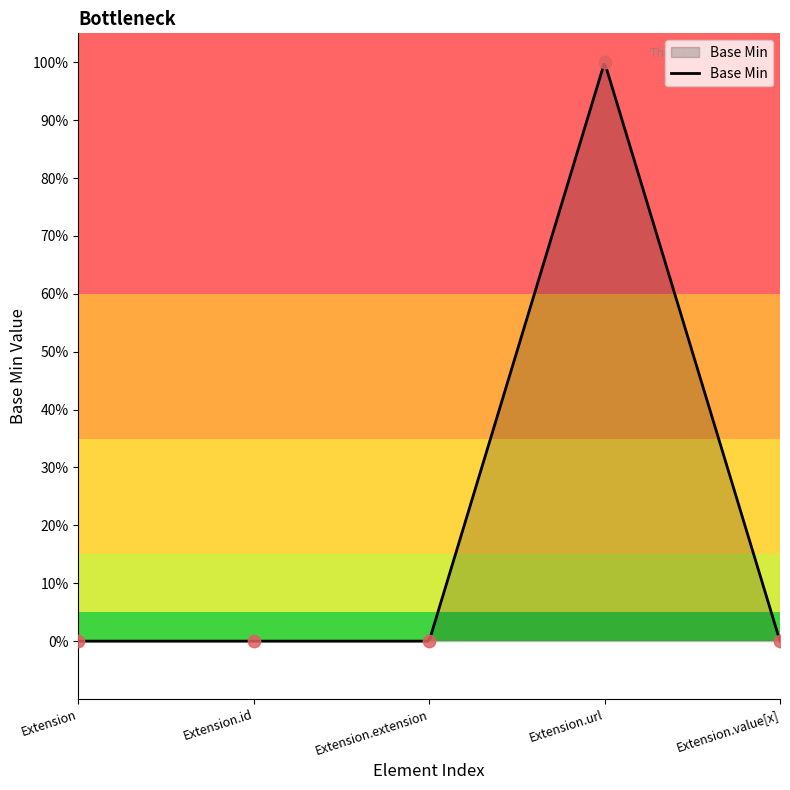

Between Extension.extension and Extension, which is larger?

Extension.extension